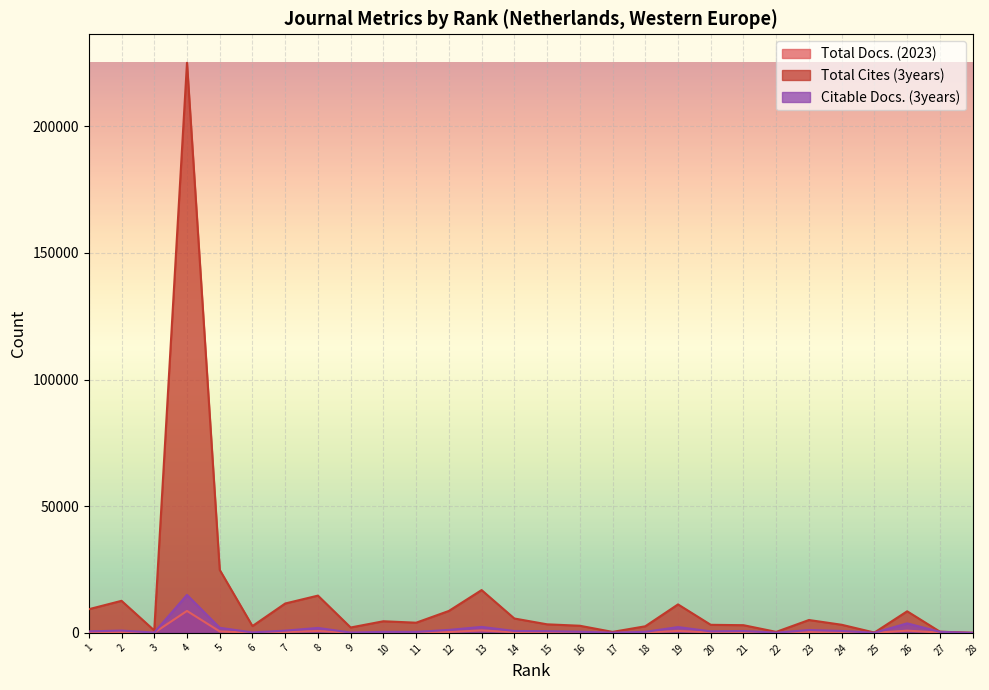

What is the sum of the Total Docs. (2023) values at 6 and 12?

426